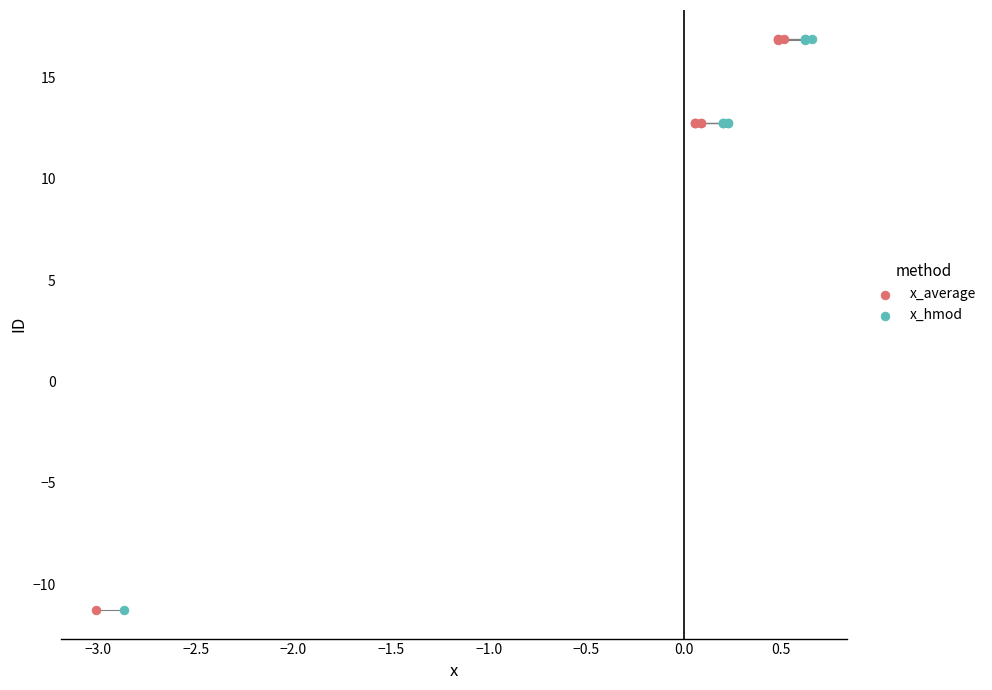

What are all the series names shown in the legend?

x_average, x_hmod